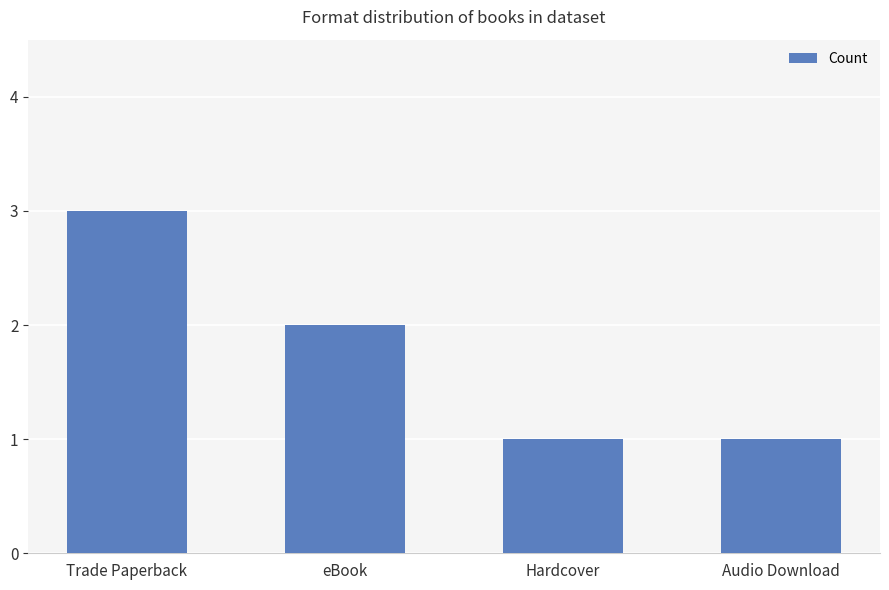

Are the bars horizontal?

No